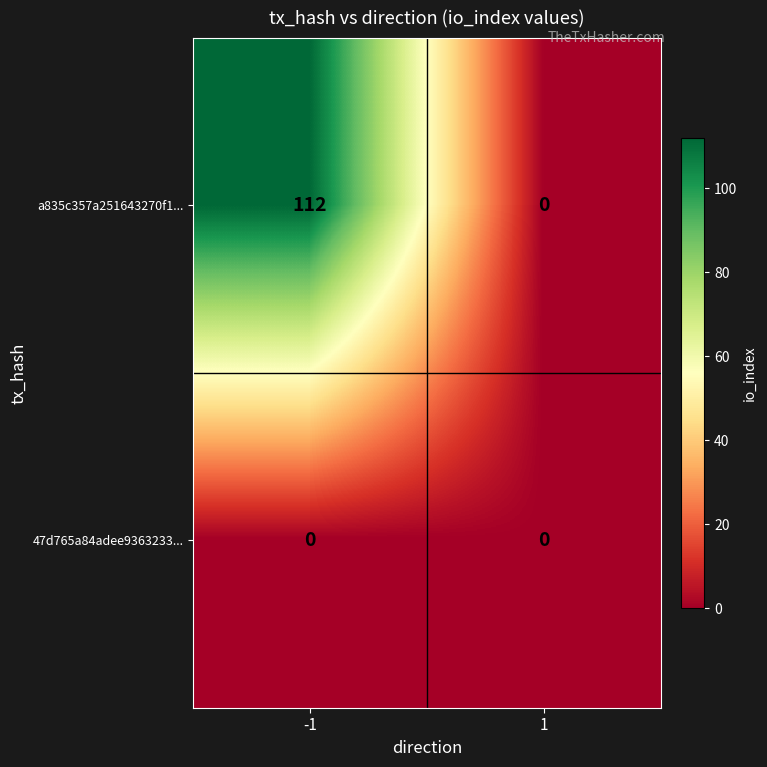

Which series changed the most between -1 and 1?

a835c357a251643270f1...